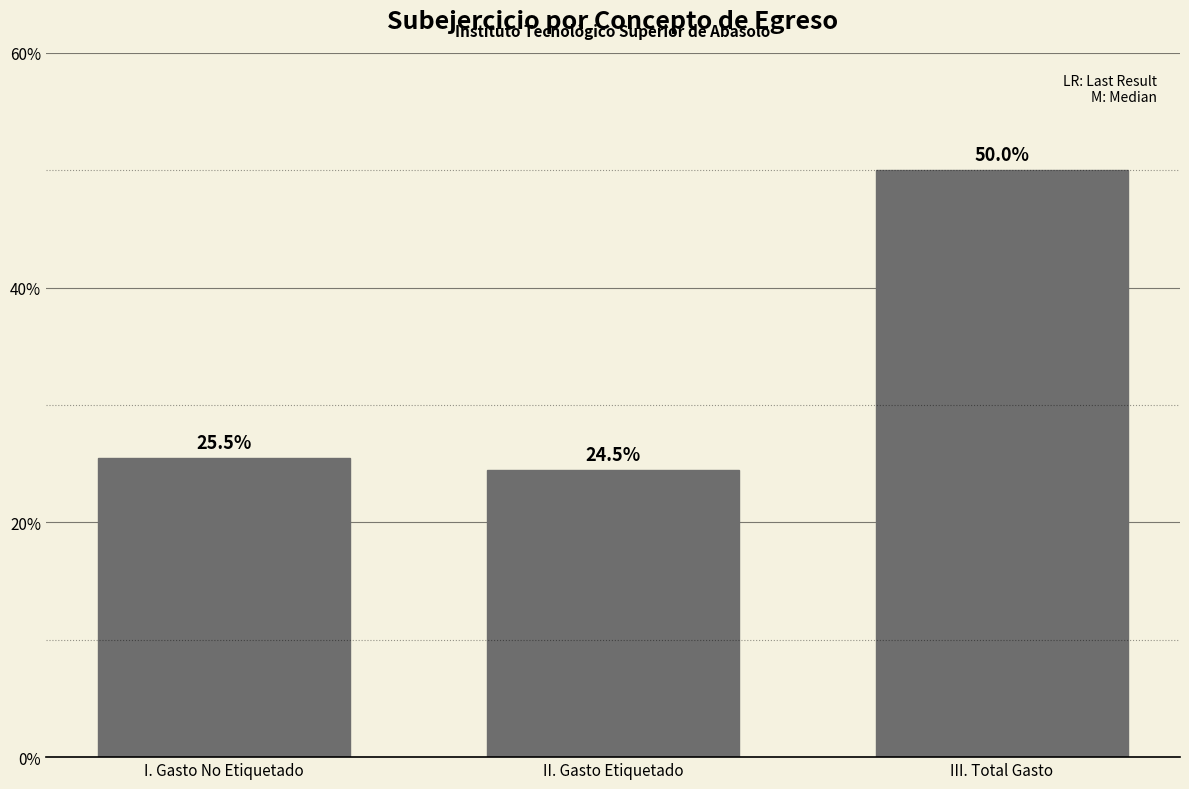

Reading left to right, transcribe all the data shown in this chart.

I. Gasto No Etiquetado=25.5	II. Gasto Etiquetado=24.5	III. Total Gasto=50.0